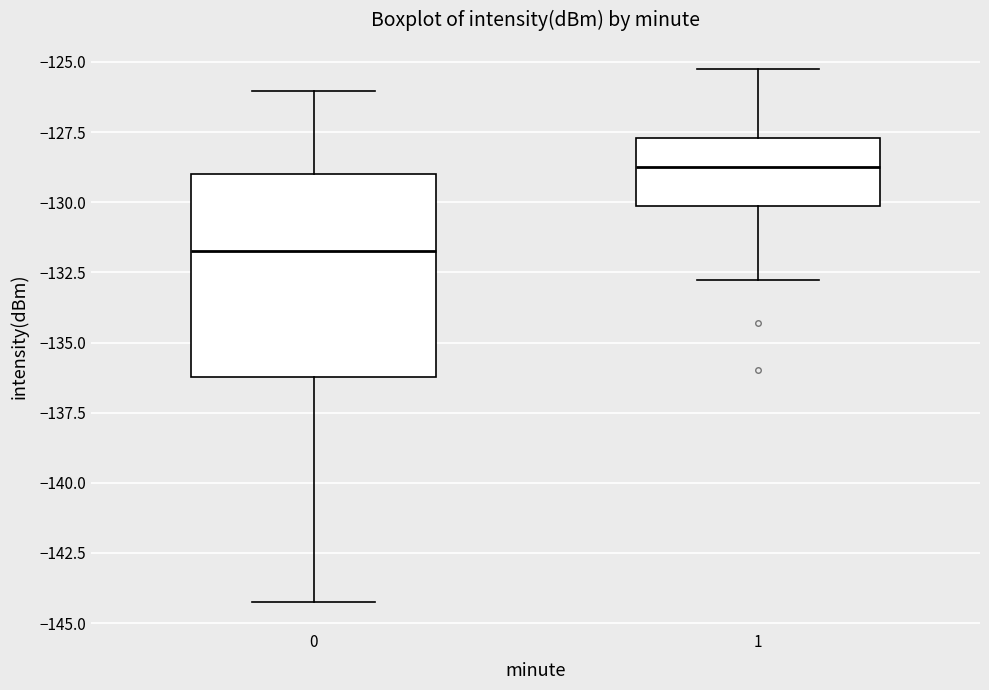

Where does the lower whisker of the box at x = 0 end on the y-axis? The values are not printed on the chart, so give them approximately, as read against the axis.

-144.5